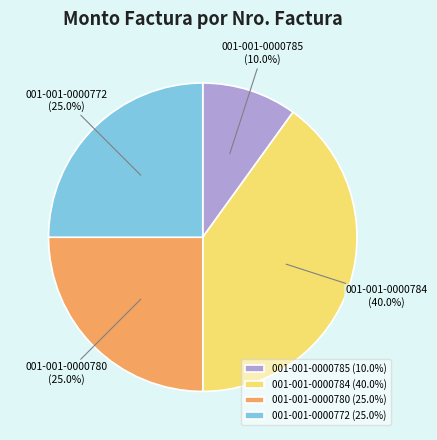

What percentage is NOT represented by 001-001-0000772?

75.0%